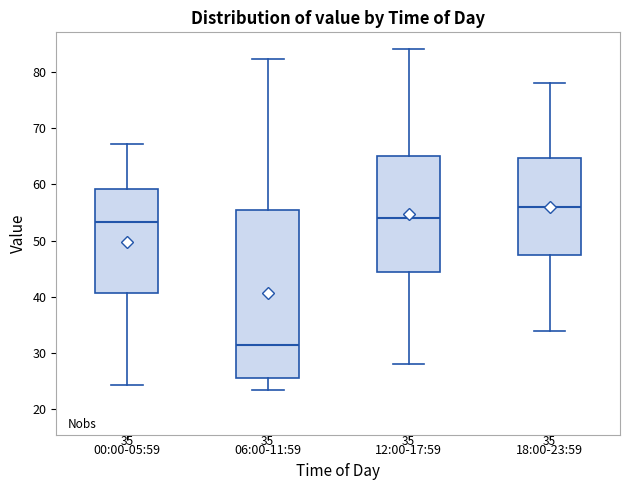

Which box's median line is the highest?

18:00-23:59